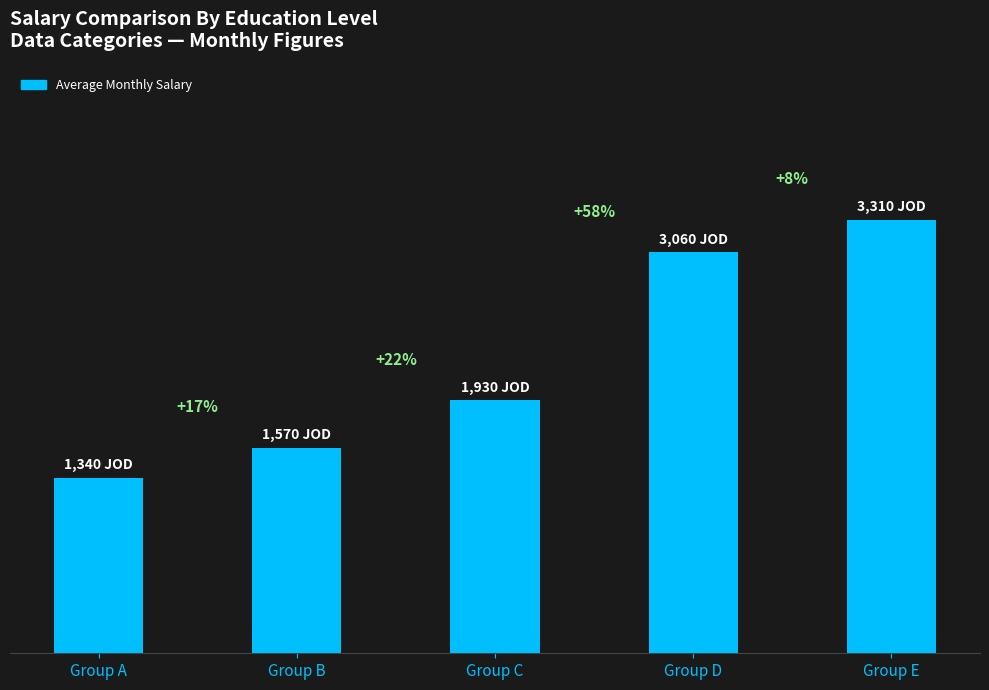

Does the chart contain any negative values?

No